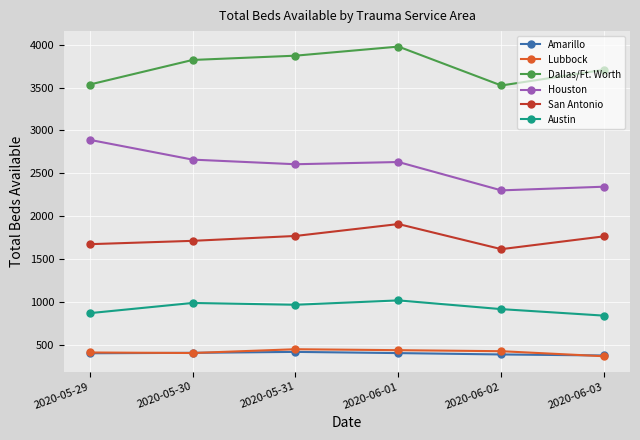

What is the highest value of the Amarillo series?

415